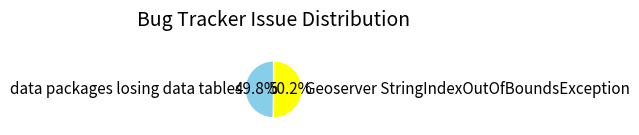

Approximately how many times larger is the value at data packages losing data tables compared to Geoserver StringIndexOutOfBoundsException?

1.0